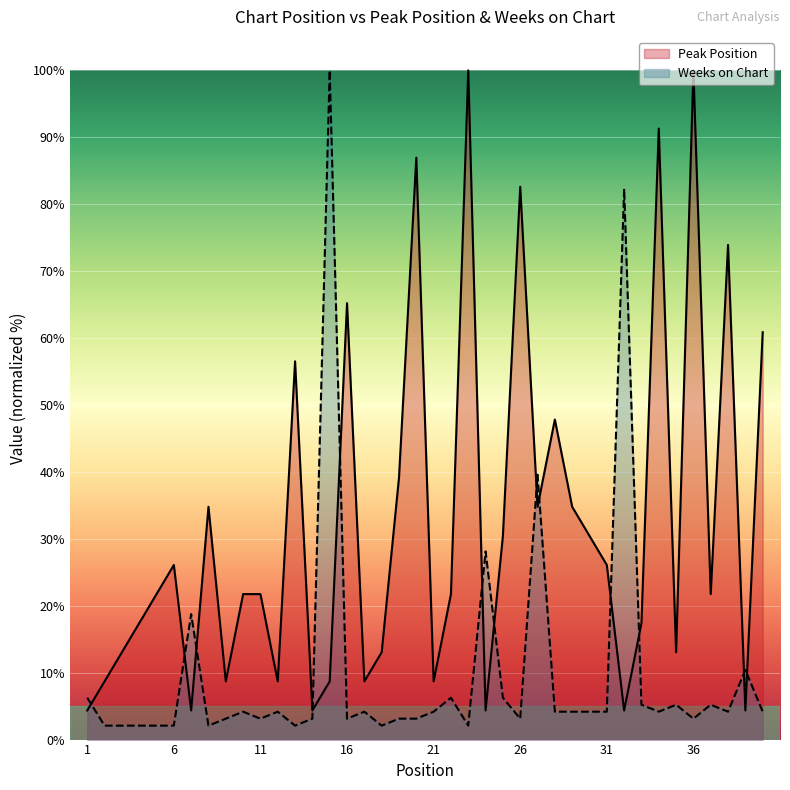

Which category has the highest value across all series?

23